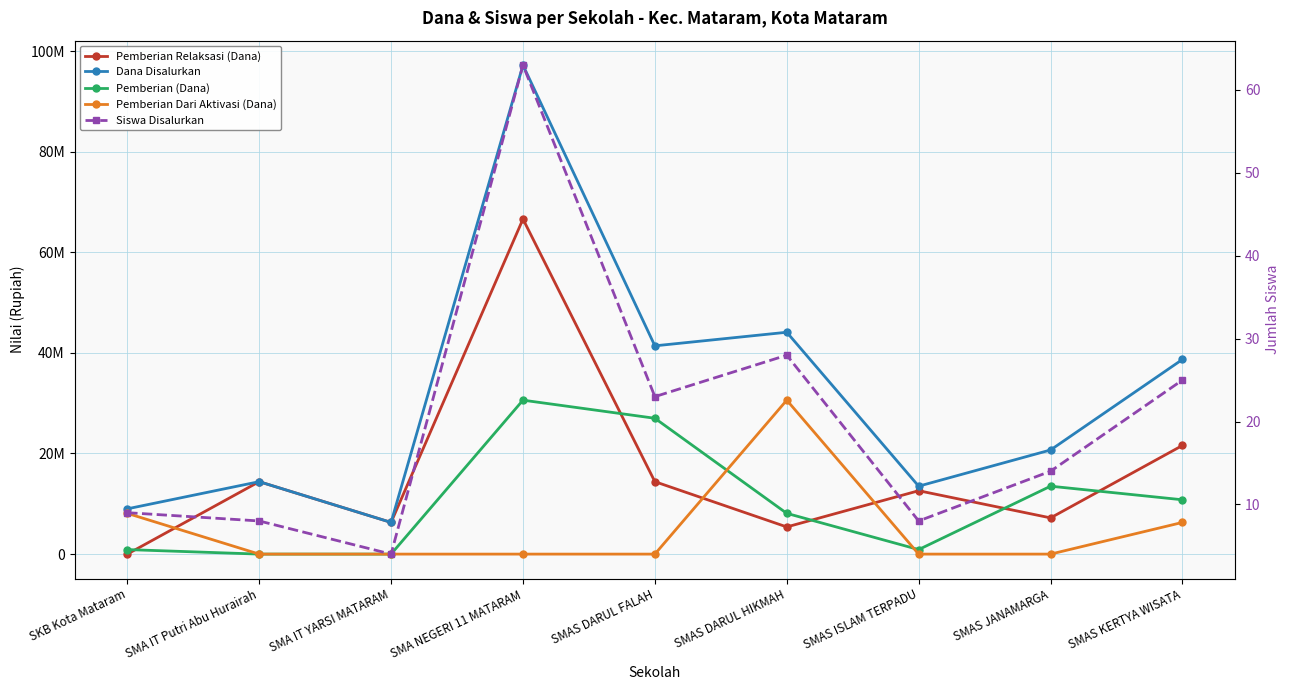

Does the chart display data point markers on the line(s)?

Yes